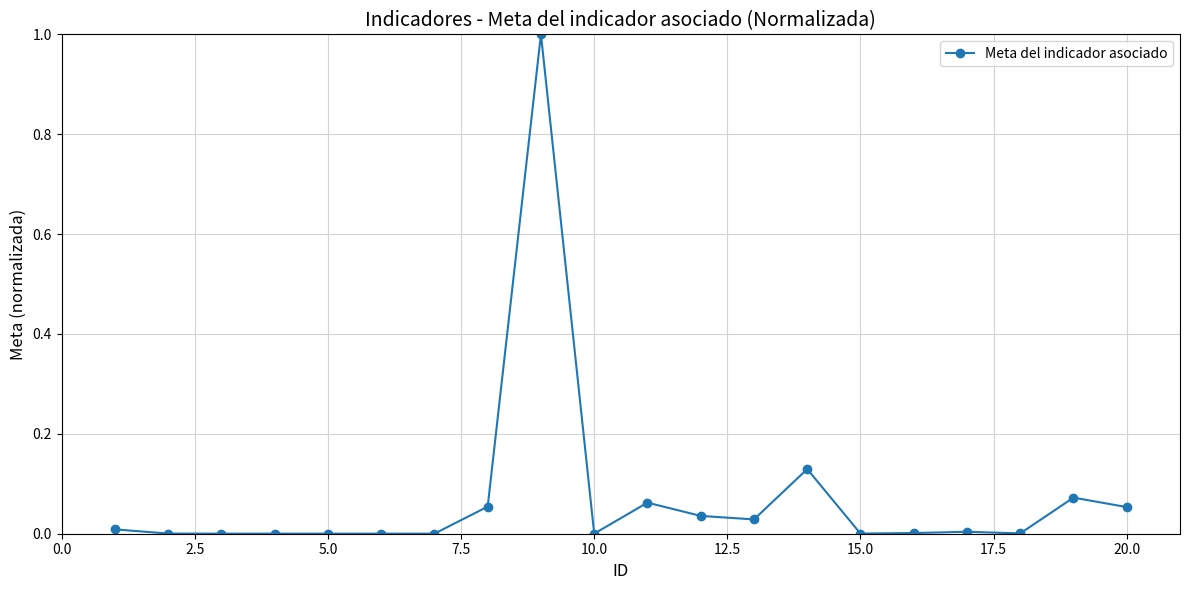

What is the value of the 9th point from the left?

1.0